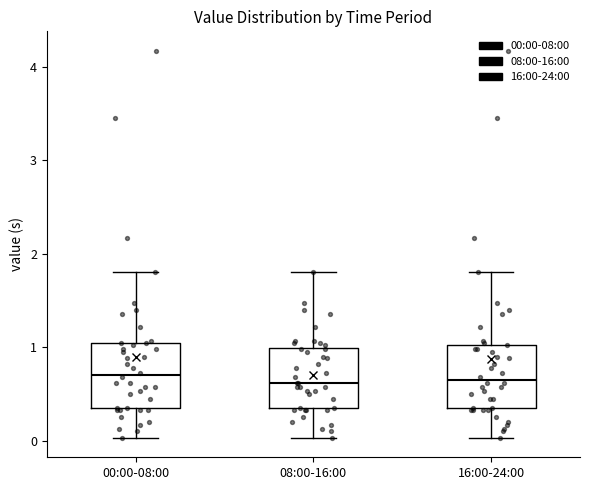

Where does the upper whisker of the box for 00:00-08:00 end on the y-axis? The values are not printed on the chart, so give them approximately, as read against the axis.

1.8